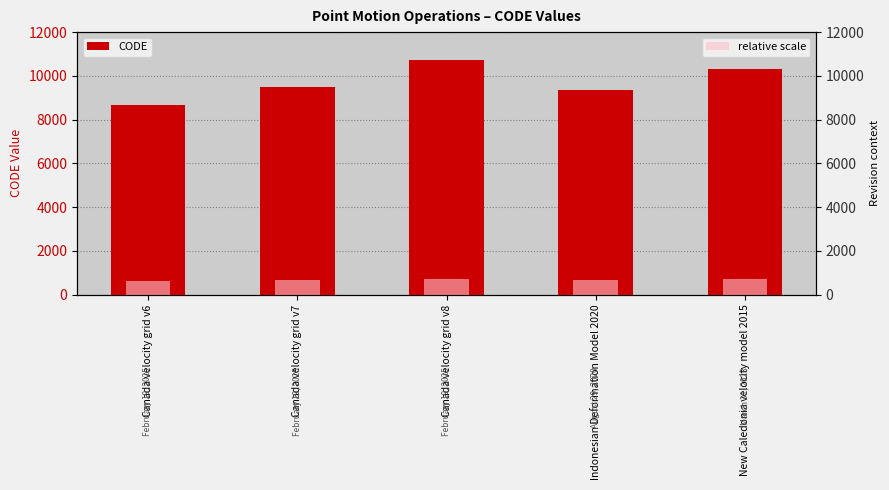

What position from the right is Canada velocity grid v8?

3